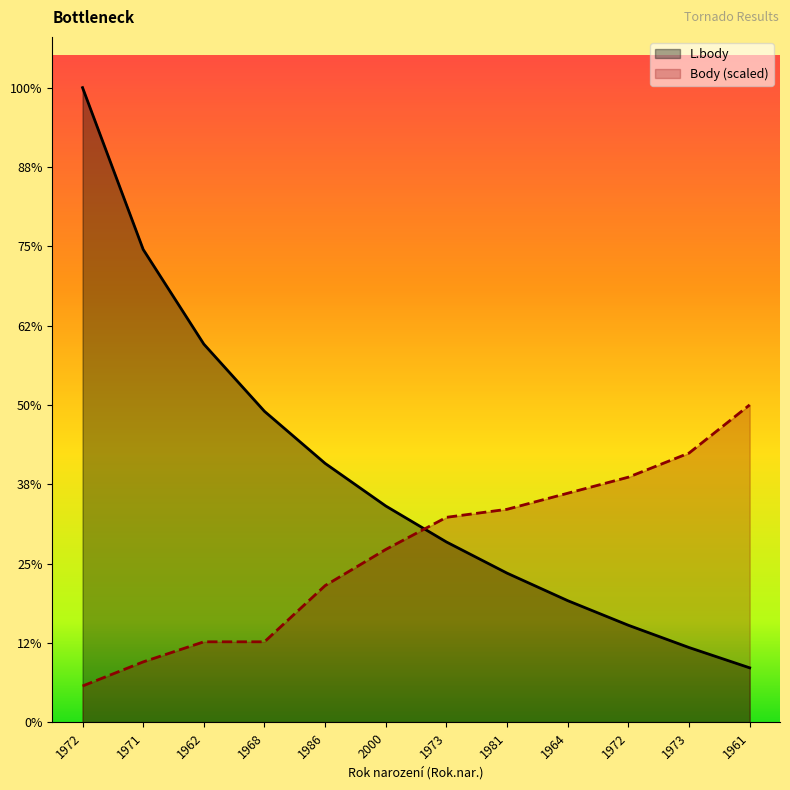

Reading left to right, list all the values displayed in this chart.

L.body: 1972=14162.0	1971=10550.0	1962=8437.0	1968=6937.0	1986=5775.0	2000=4824.0	1973=4021.0	1981=3325.0	1964=2711.0	1972=2162.0	1973=1665.0	1961=1212.0
Body: 1972=806.7	1971=1344.5	1962=1792.7	1968=1792.7	1986=3047.5	2000=3854.2	1973=4571.3	1981=4750.5	1964=5109.1	1972=5467.6	1973=6005.4	1961=7081.0